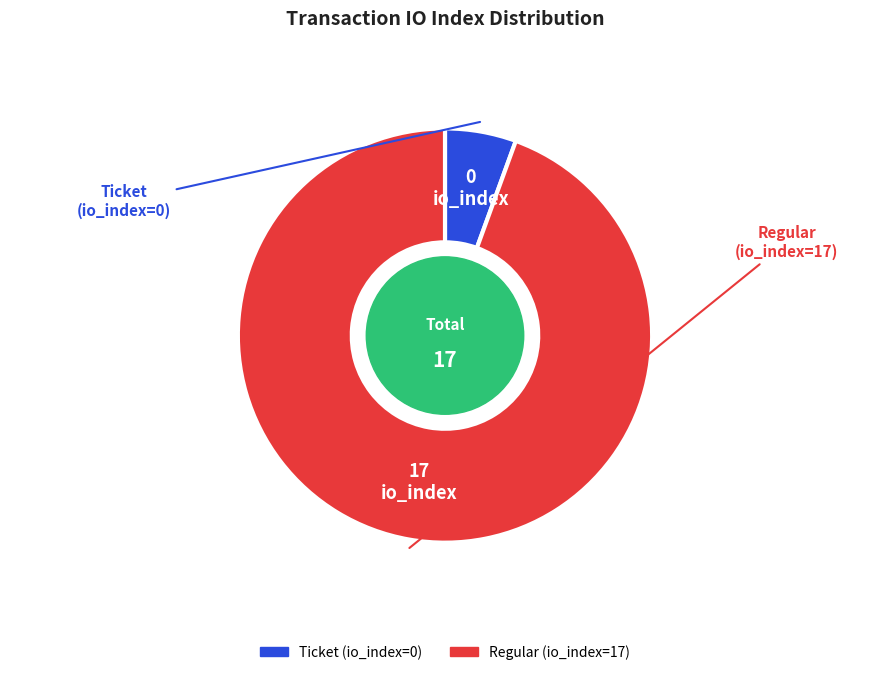

Do Ticket (io_index=0) and Regular (io_index=17) together represent more than half of the pie?

Yes